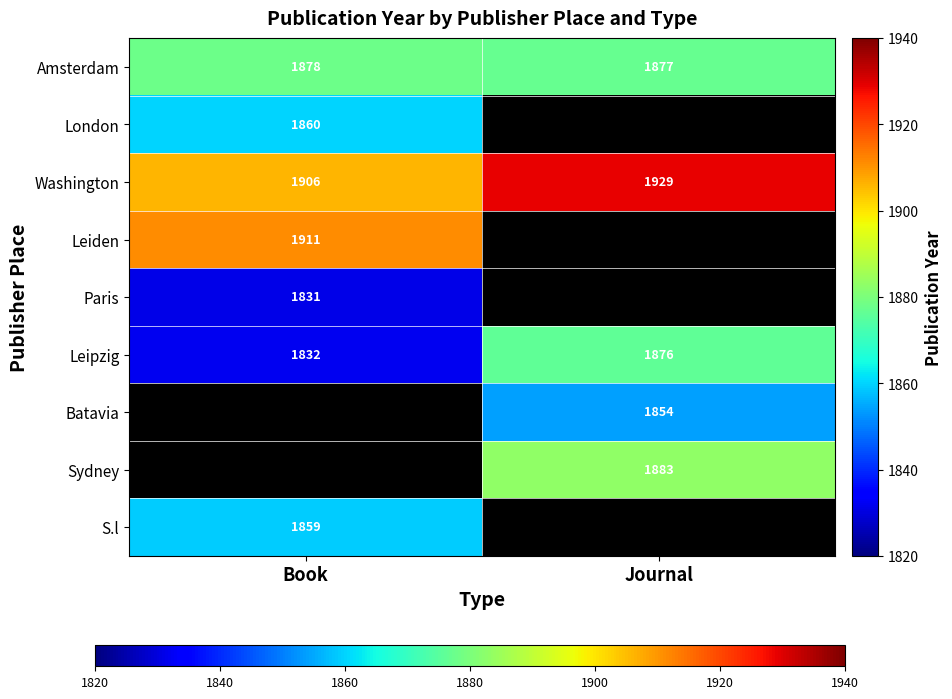

Where is Leipzig nearest to the value 1854?

Book